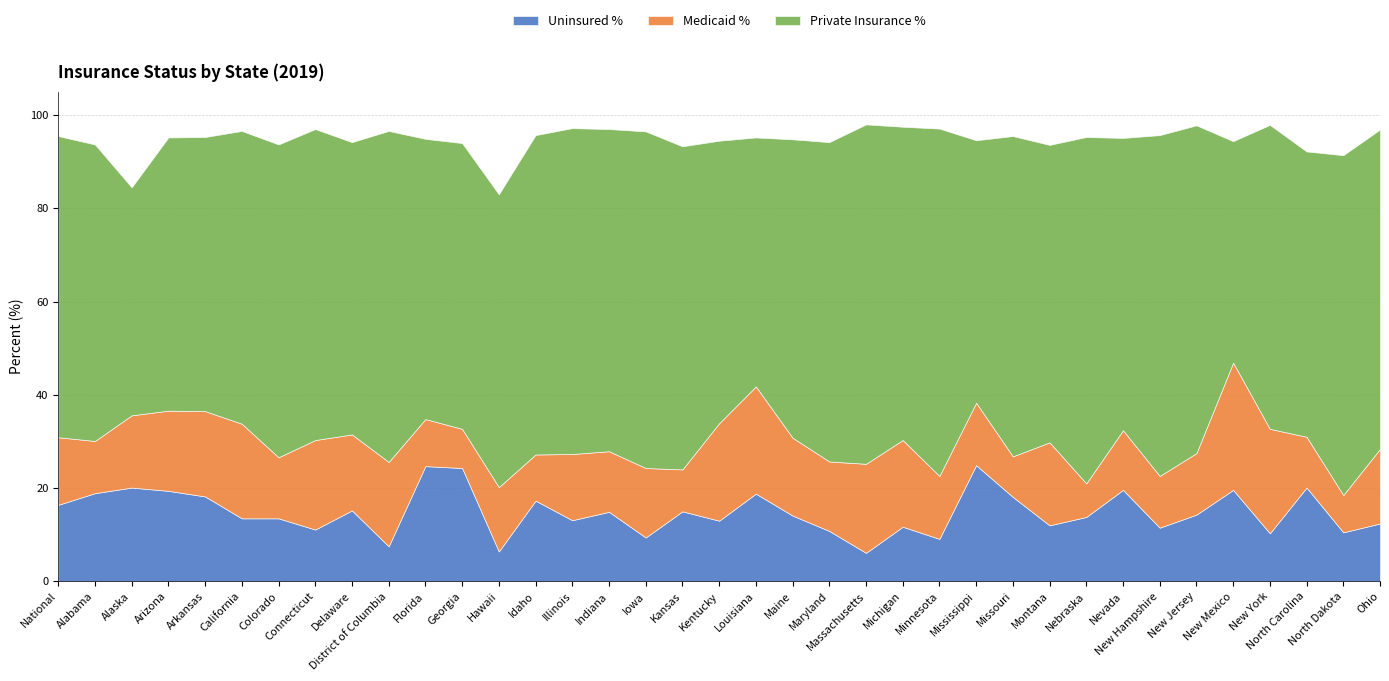

The Uninsured % series shows 6.1 at Massachusetts. True or false?

True